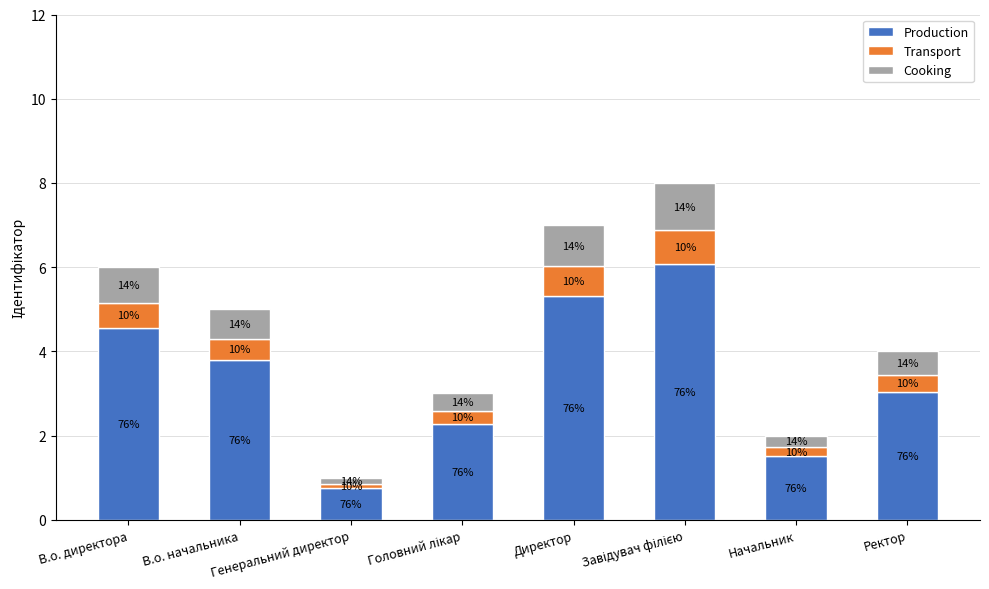

Read the Transport value at Головний лікар.

0.3